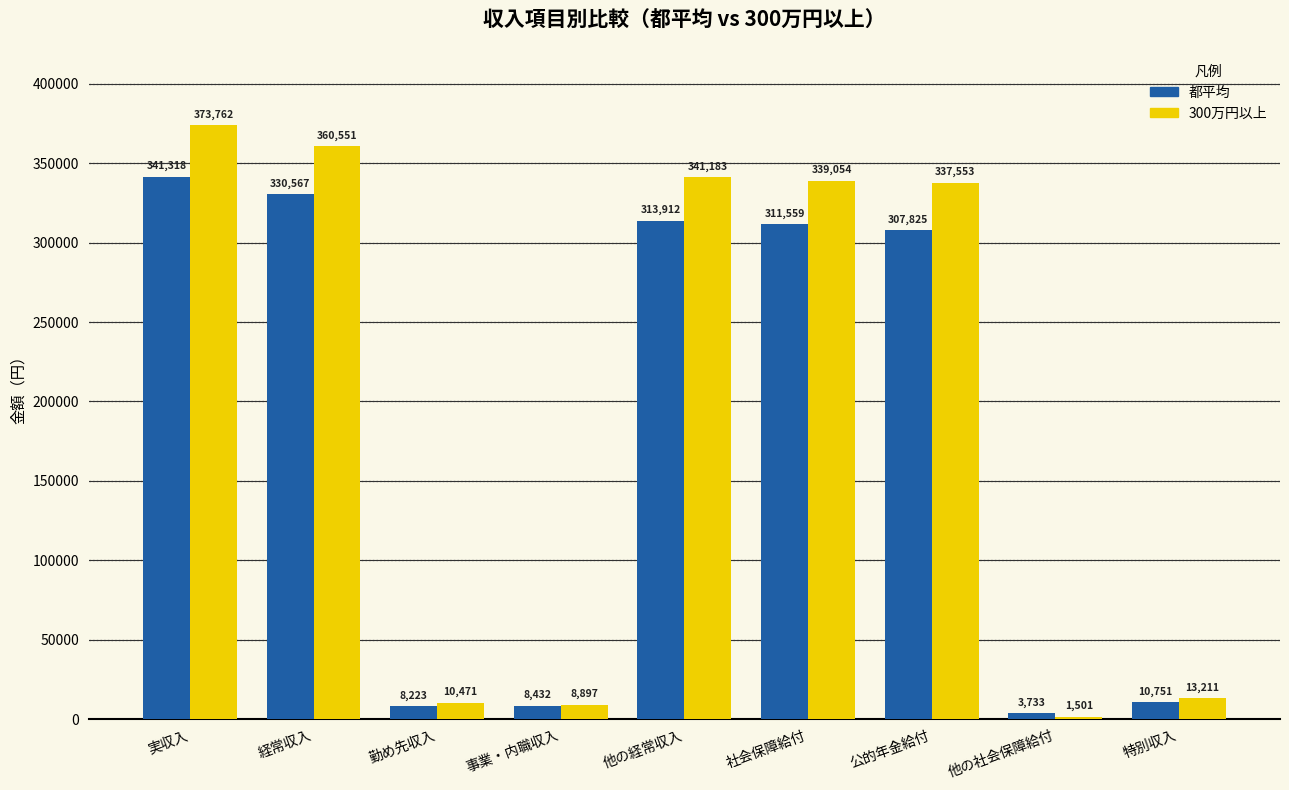

What is the total value across all series at 事業・内職収入?

17329